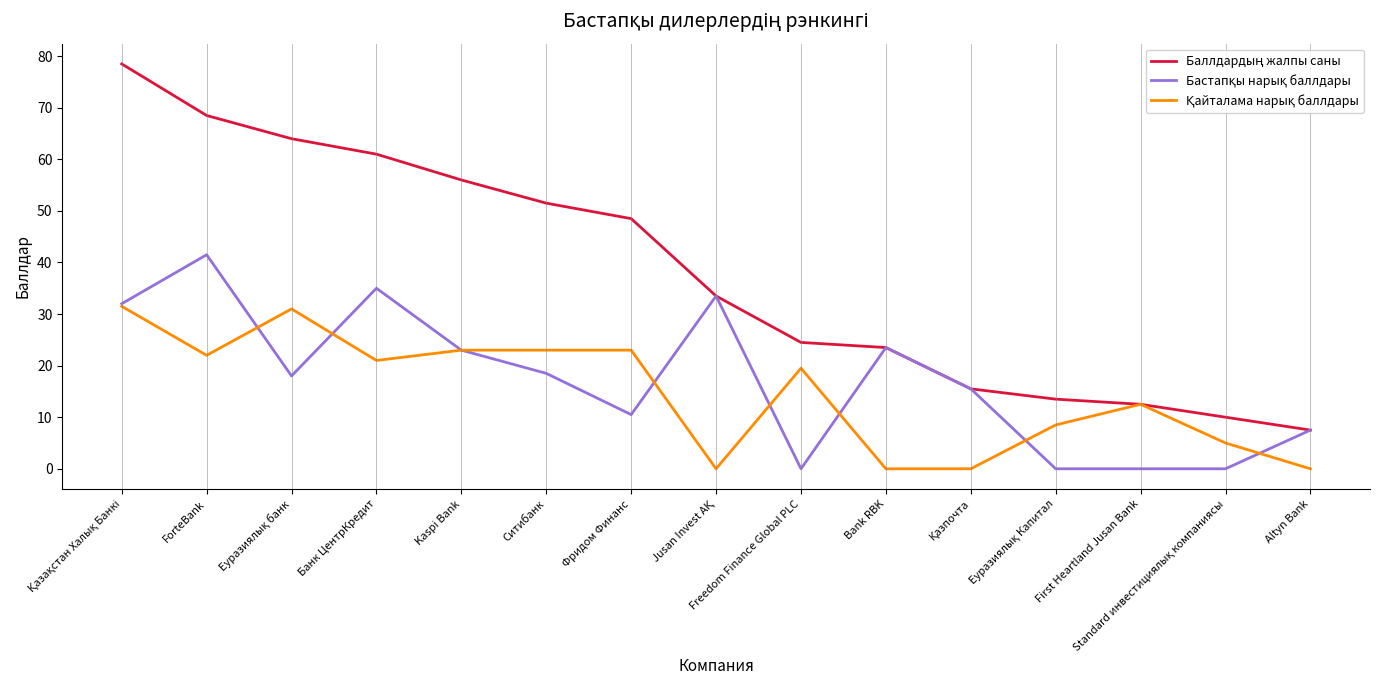

What is the maximum value shown in the chart?

78.5